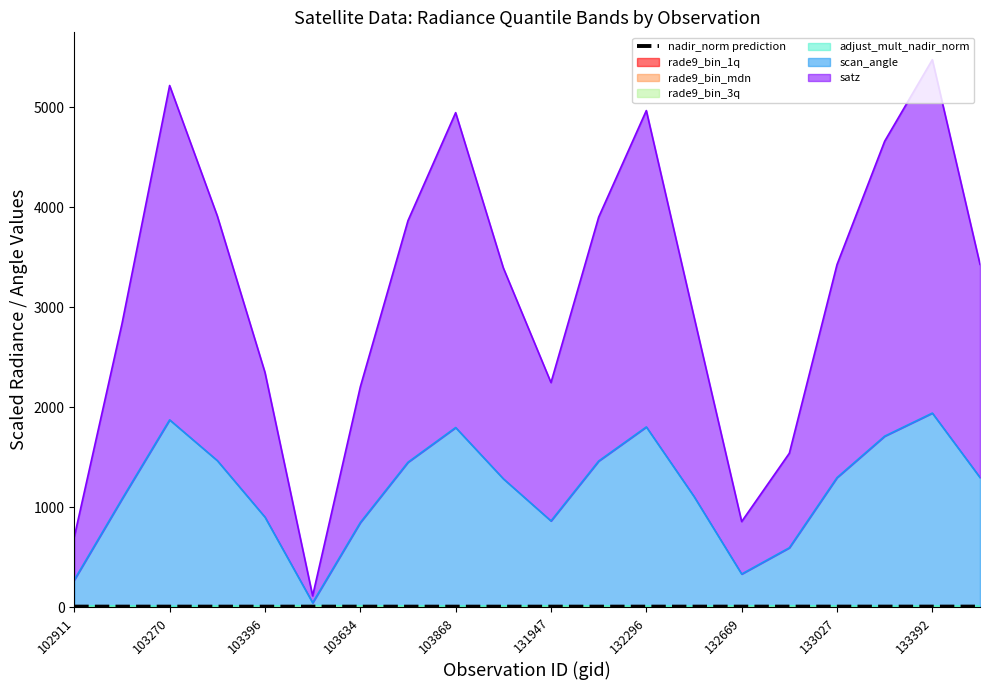

How many values in the scan_angle series are below 1296?

10